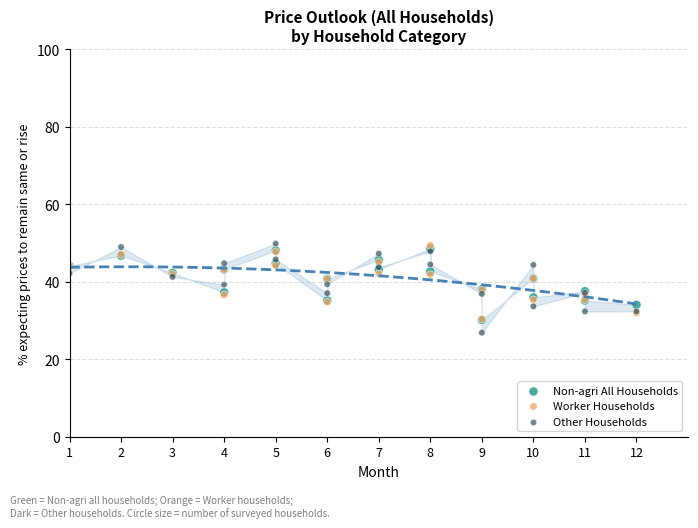

What are all the series names shown in the legend?

Non-agri All Households, Worker Households, Other Households